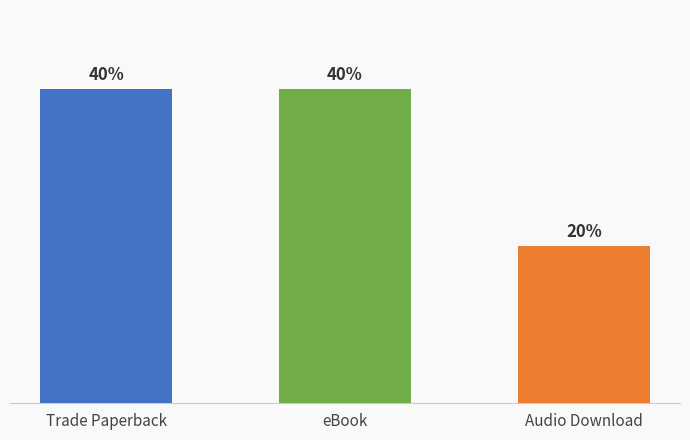

Does the chart contain stacked bars?

No